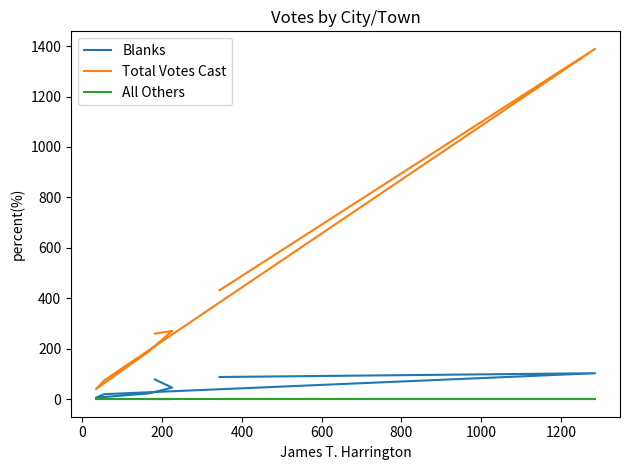

In Total Votes Cast, how many points are higher than both neighbors (excluding endpoints)?

2